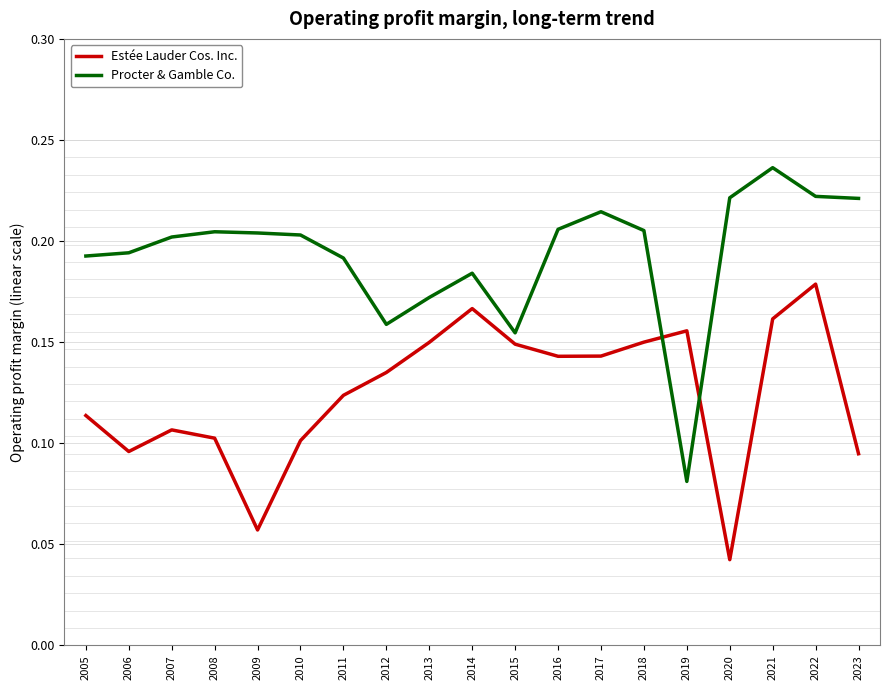

At which category does Estée Lauder Cos. Inc. reach its first local peak?

2007